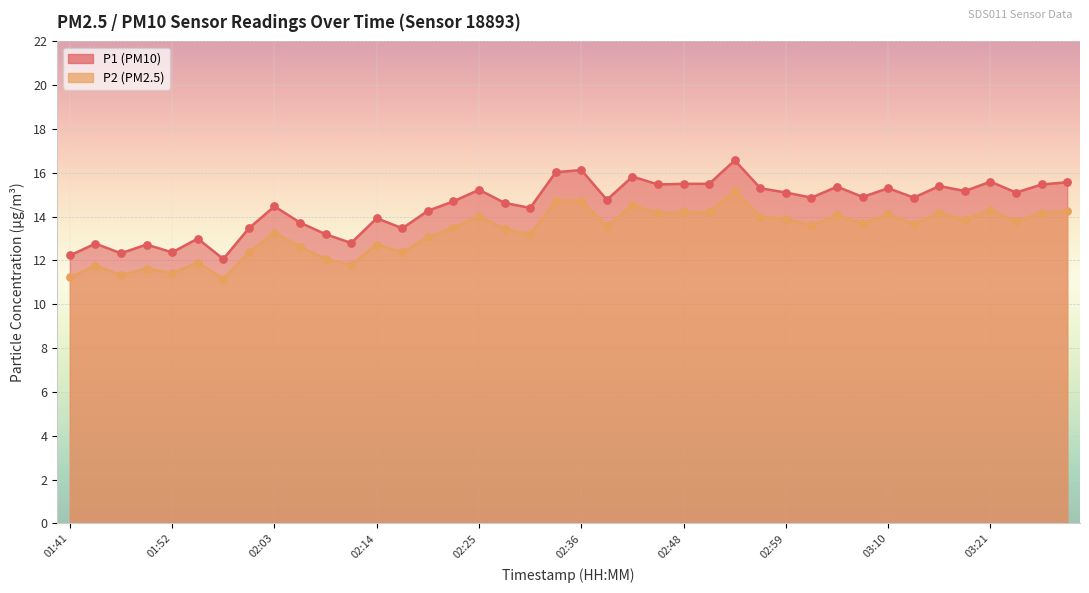

What is the total value across all series at 03:10?

29.4